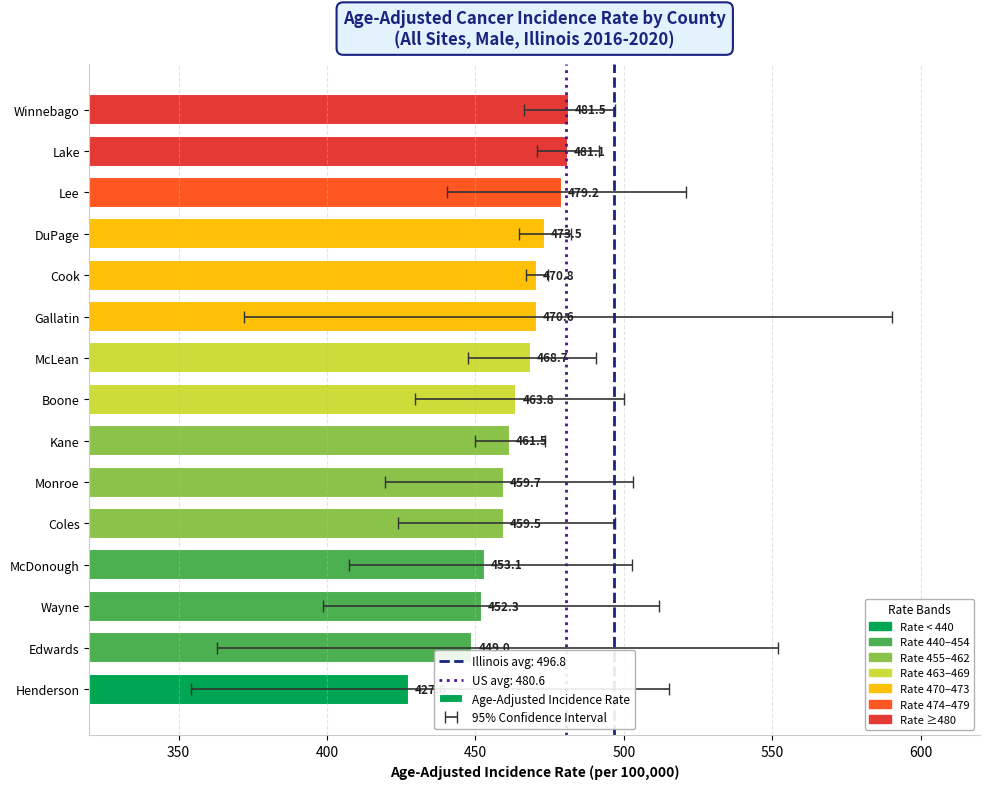

What is the sum of all values?

6951.9